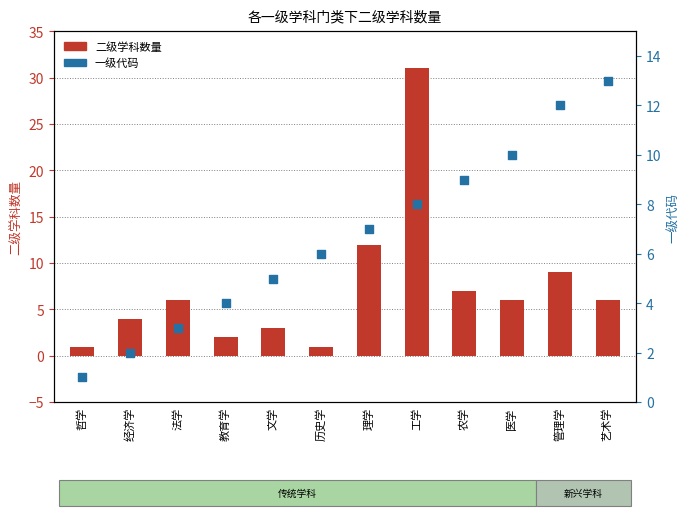

What are all the series names shown in the legend?

二级学科数量, 一级代码